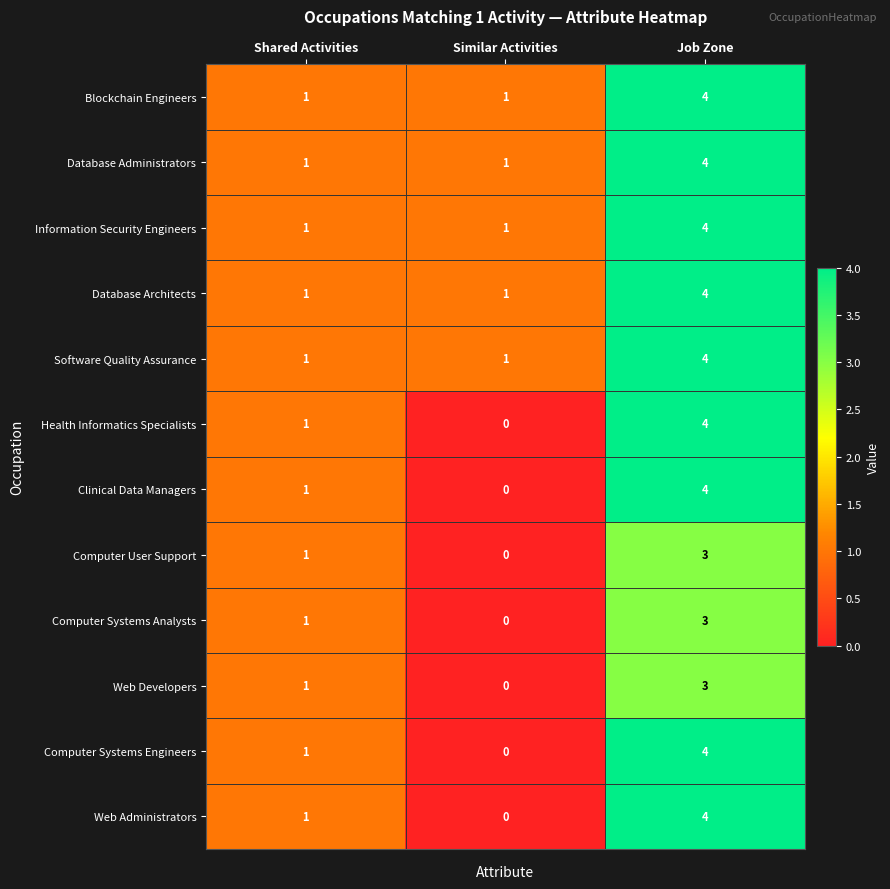

What is the total value across all series at Job Zone?

45